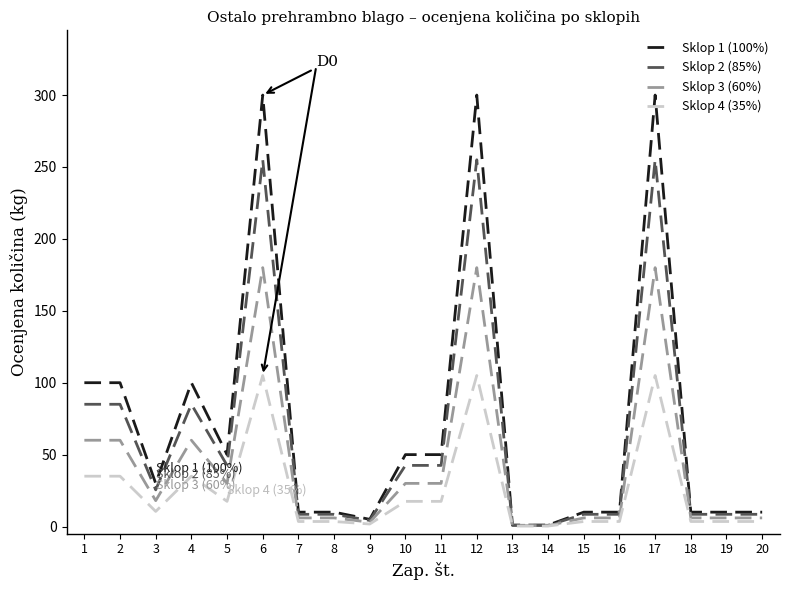

How many distinct data groups are displayed?

4